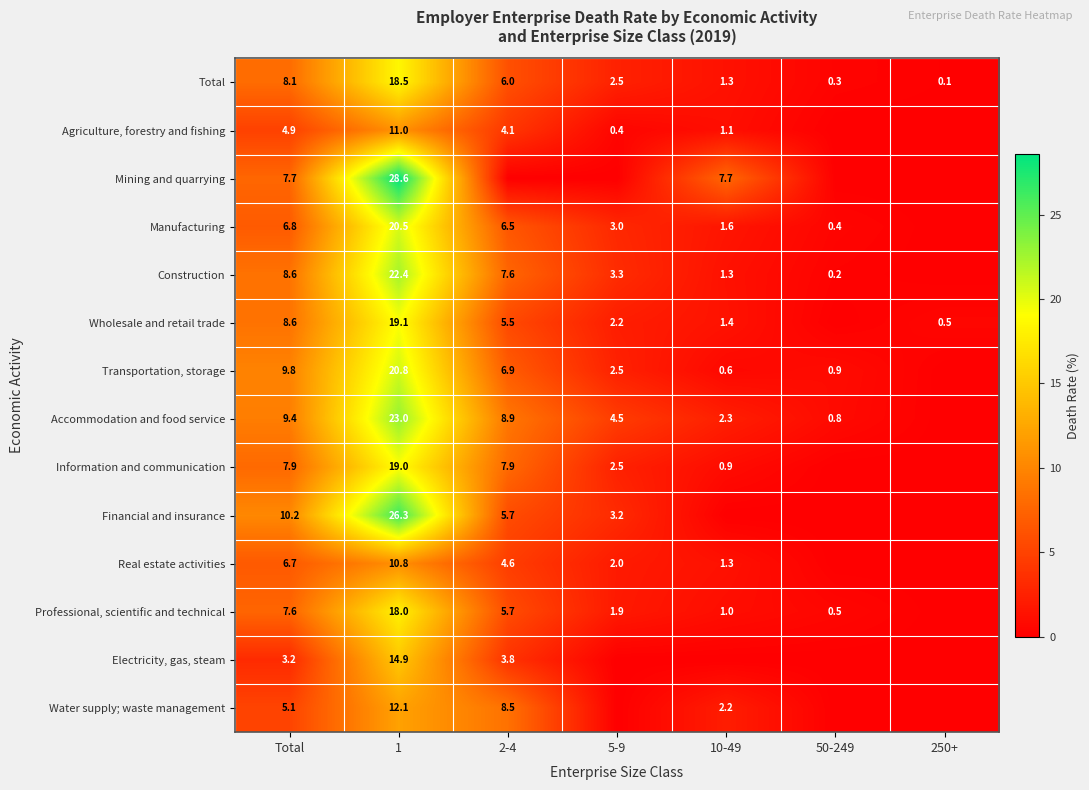

List the labels in order of Total value, largest first.

1, Total, 2-4, 5-9, 10-49, 50-249, 250+